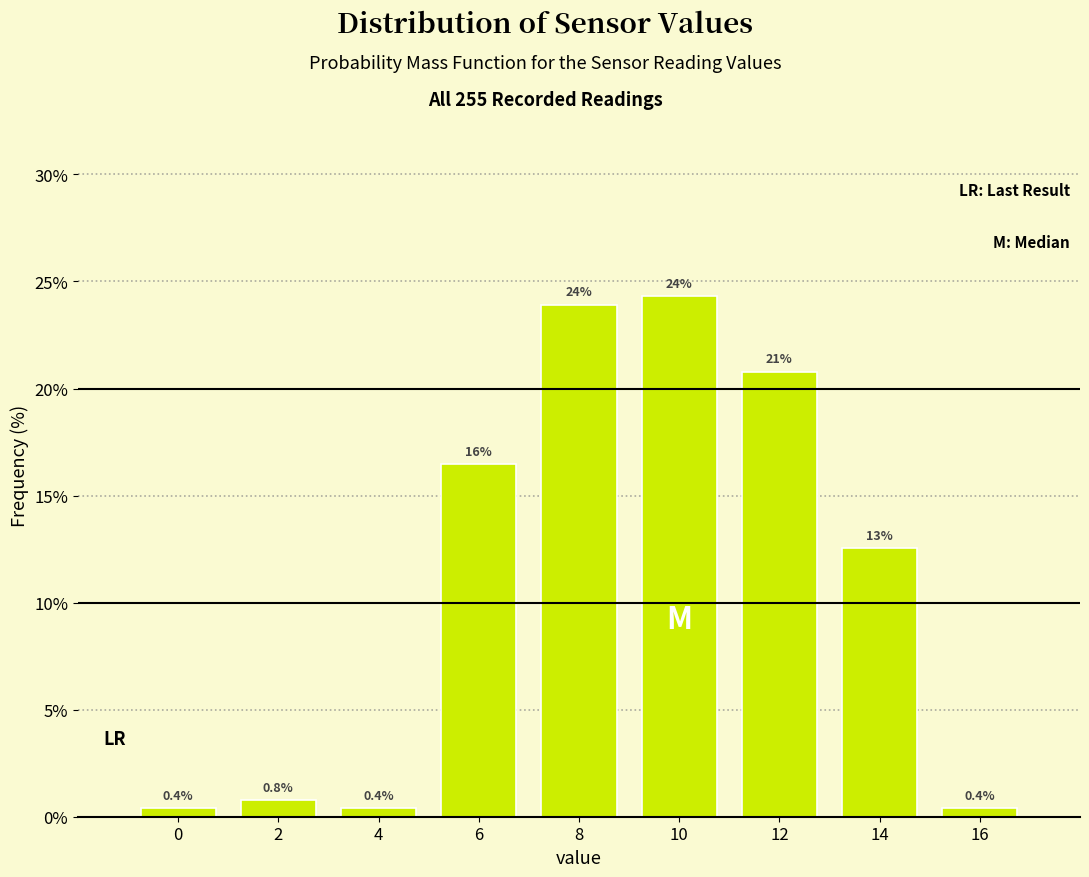

Reading left to right, extract all data points from this chart.

0.4	0.8	0.4	16.5	23.9	24.3	20.8	12.5	0.4